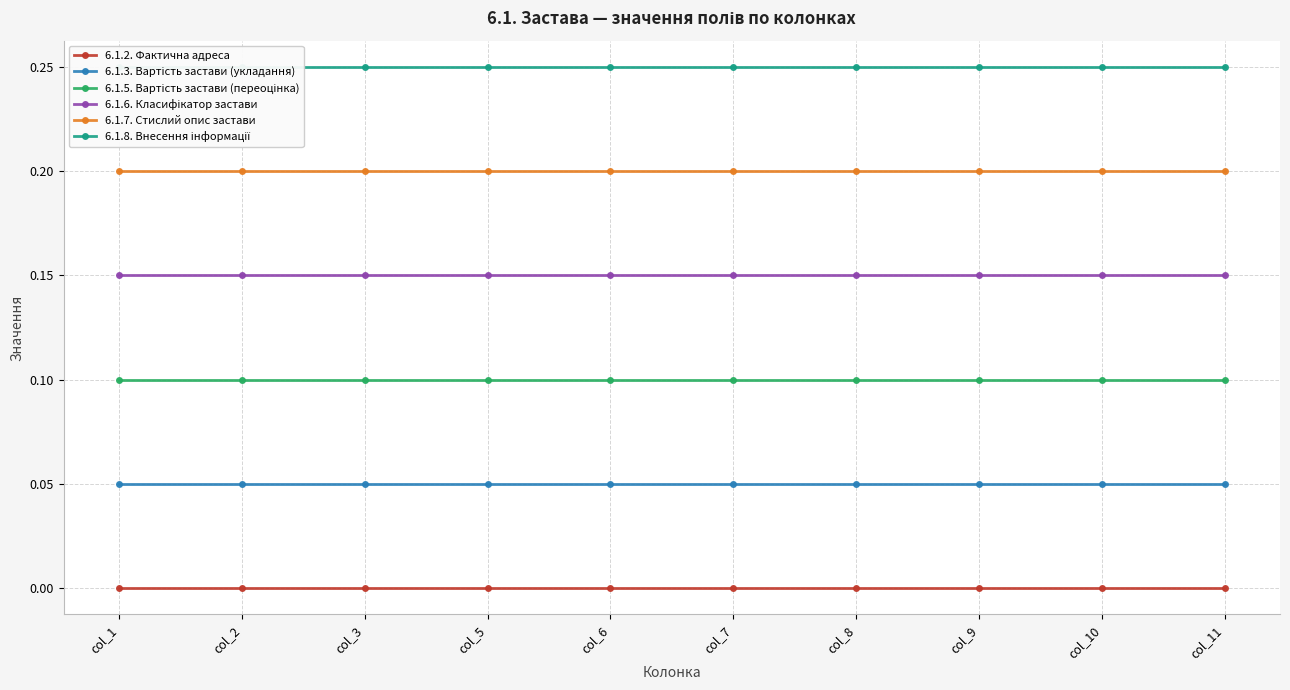

True or false: 6.1.3. Вартість застави (укладання) has more than 1 interior local peaks.

False